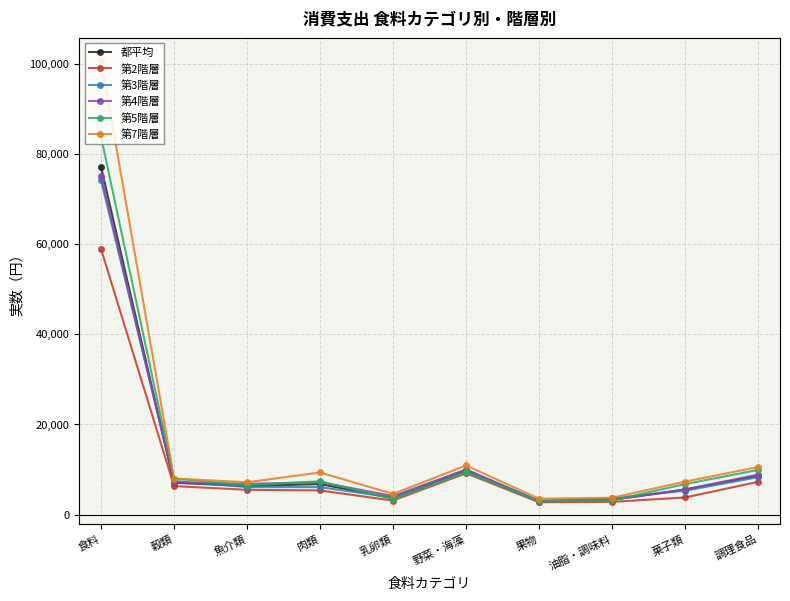

True or false: 第3階層 has a value of 6657 at 野菜・海藻.

False